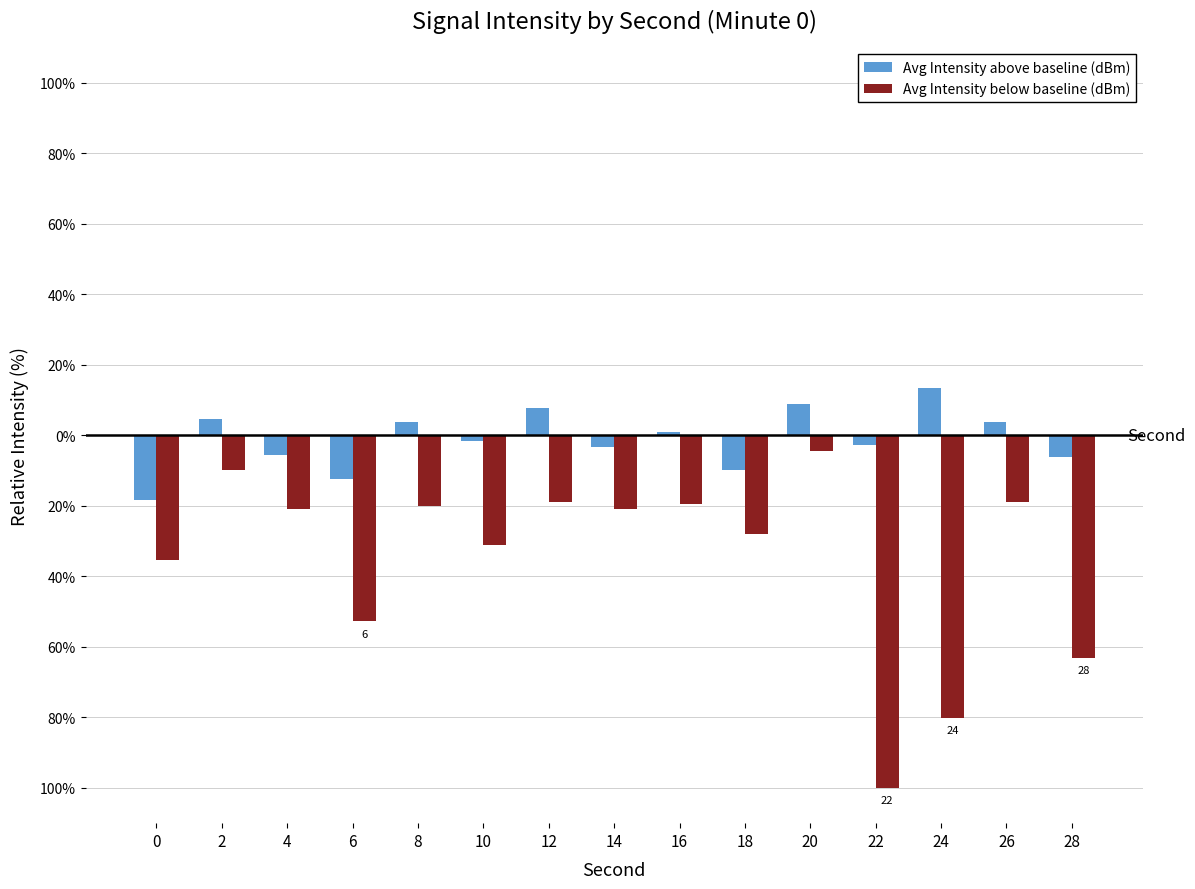

List the series in order of their overall mean, highest first.

Avg Intensity above baseline (dBm), Avg Intensity below baseline (dBm)